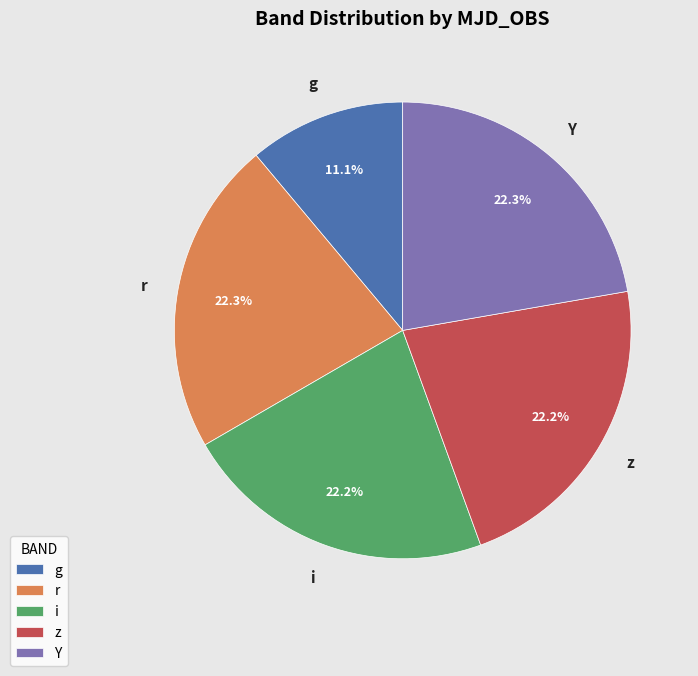

Is there a majority slice in this chart?

No